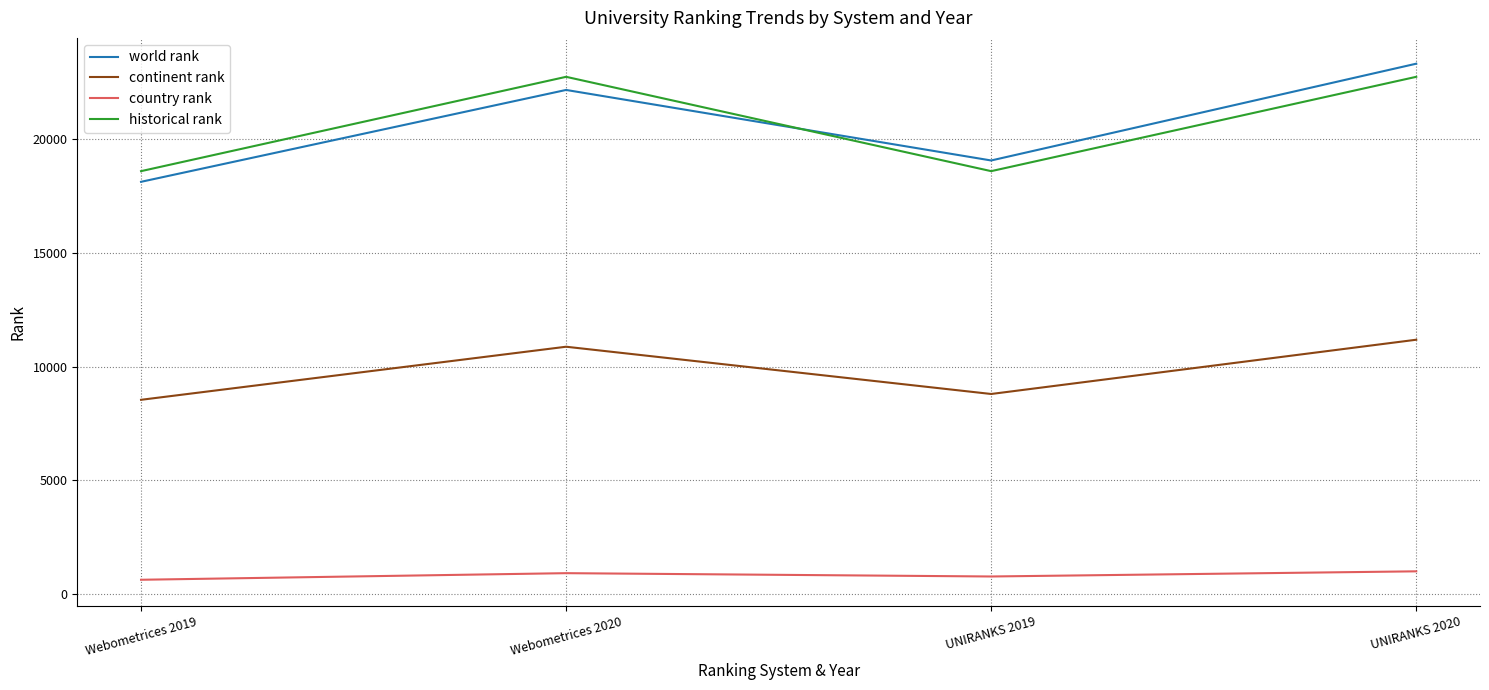

Which series has the largest range (max minus min)?

world rank